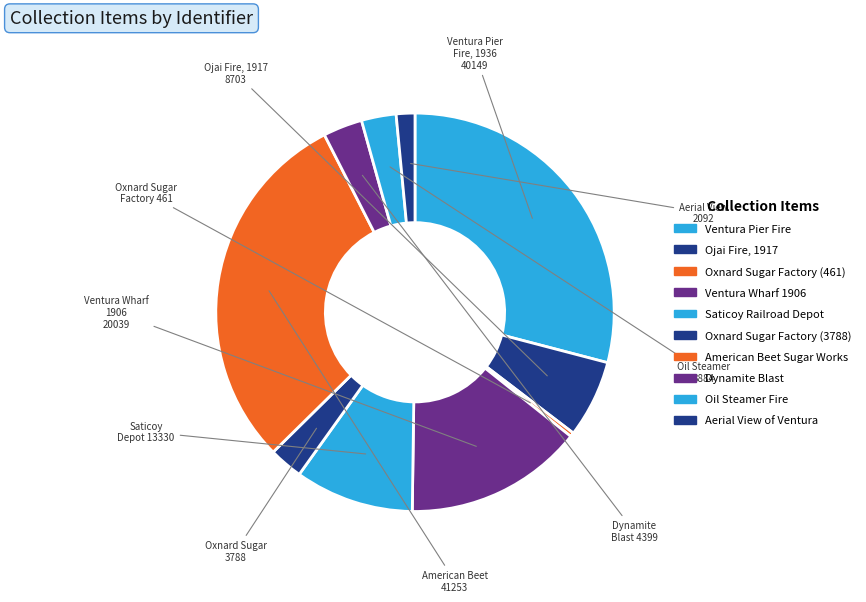

How many segments does this pie chart have?

10